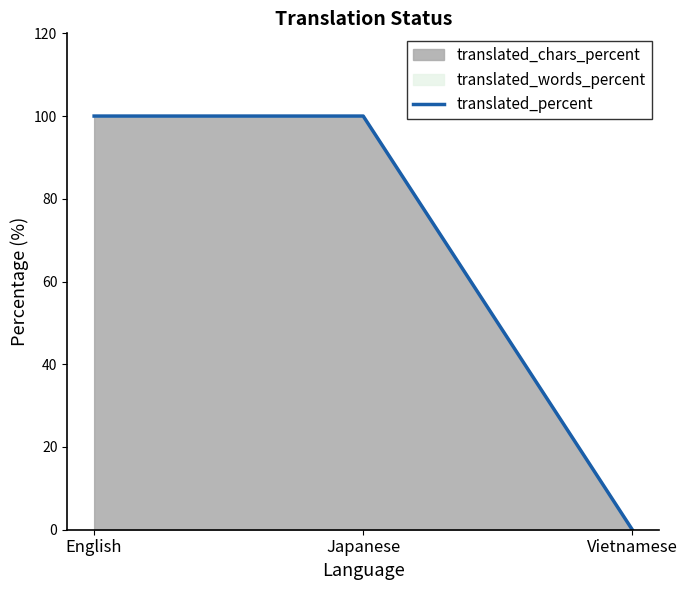

List the labels in order of value, largest first.

English, Japanese, Vietnamese